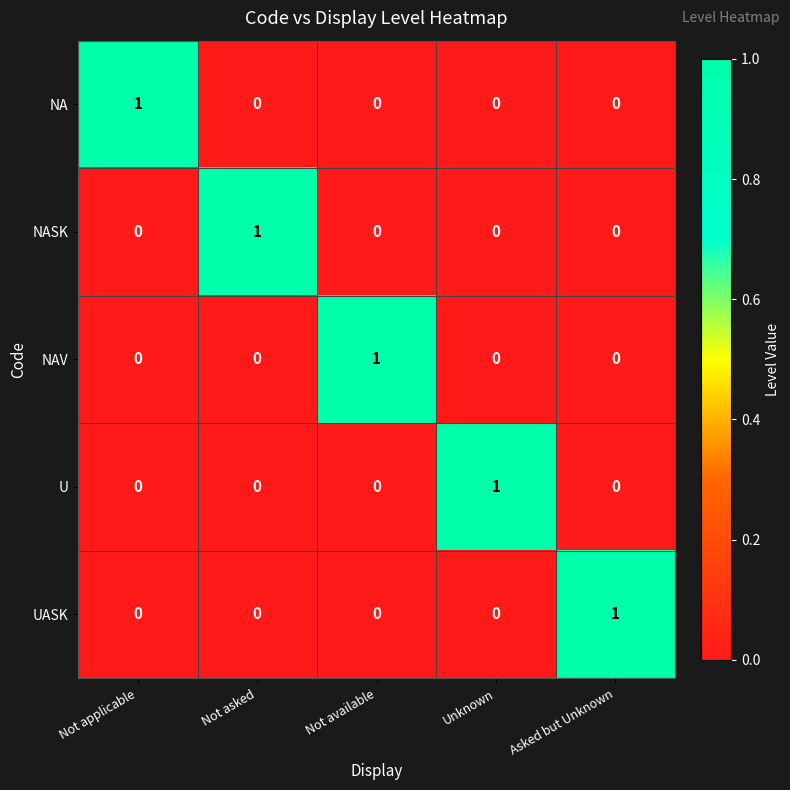

At which label does NASK reach its peak?

Not asked